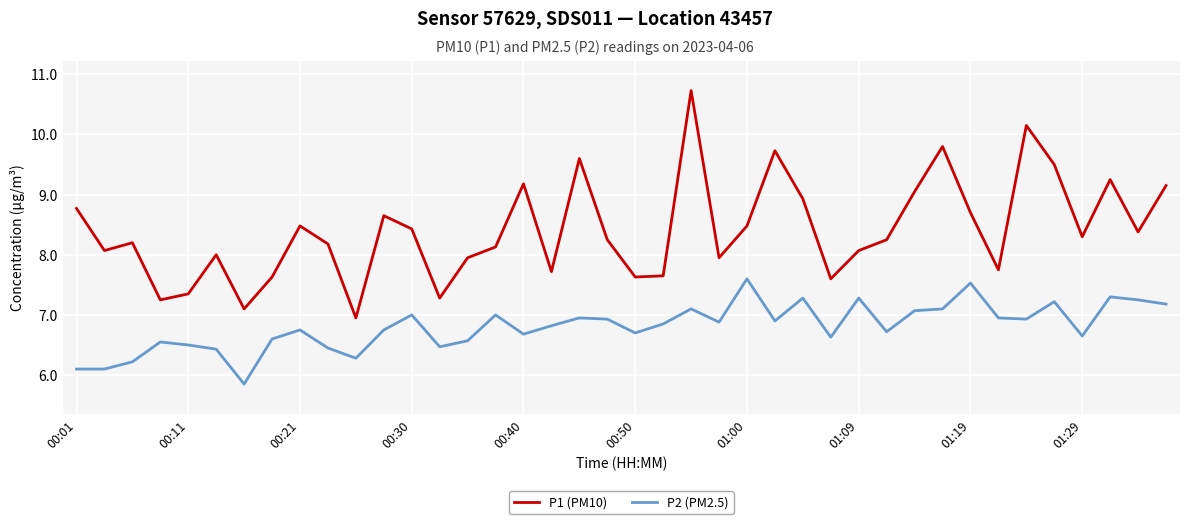

List the series in order of their peak value, lowest first.

P2 (PM2.5), P1 (PM10)